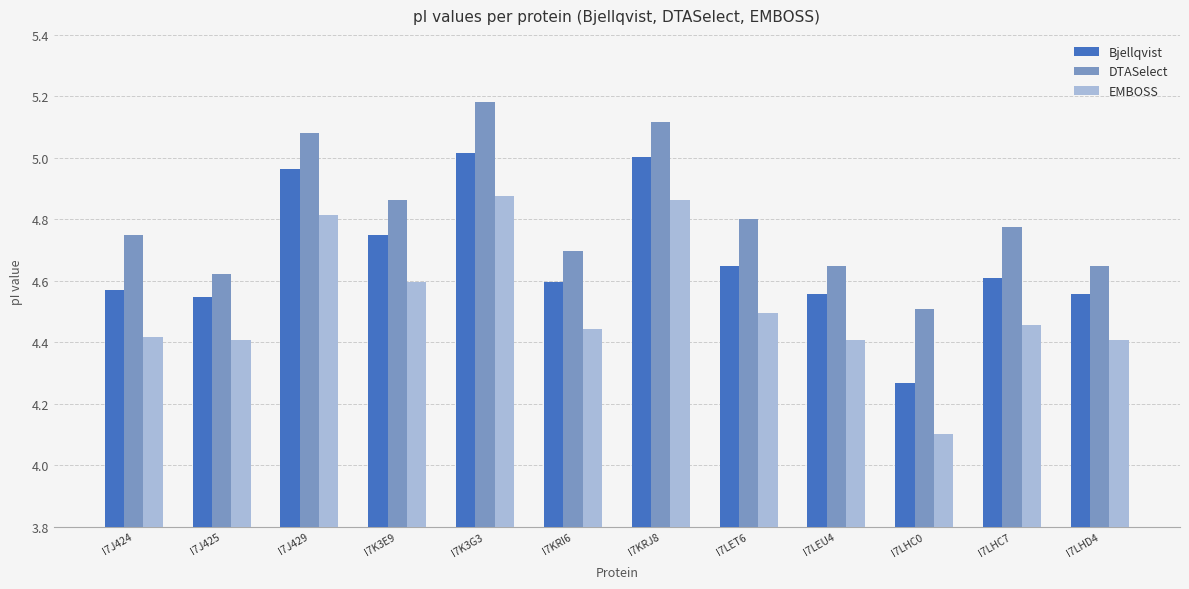

Between I7K3G3 and I7LHD4, which series saw the biggest shift?

DTASelect